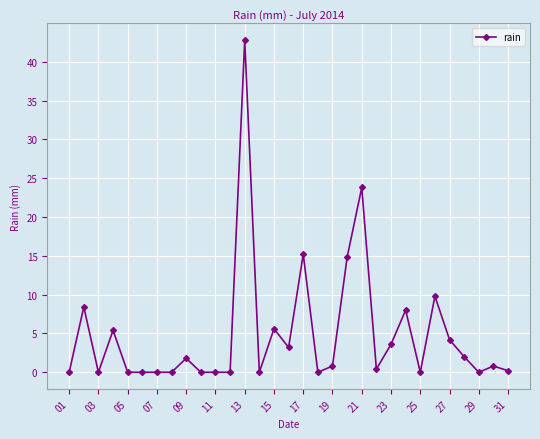

What is the difference between the maximum and minimum values?

42.8